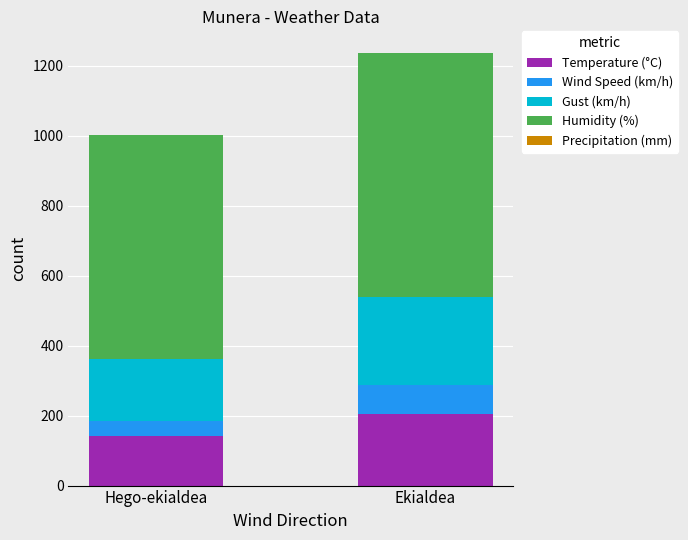

How many categories are shown in the chart?

2